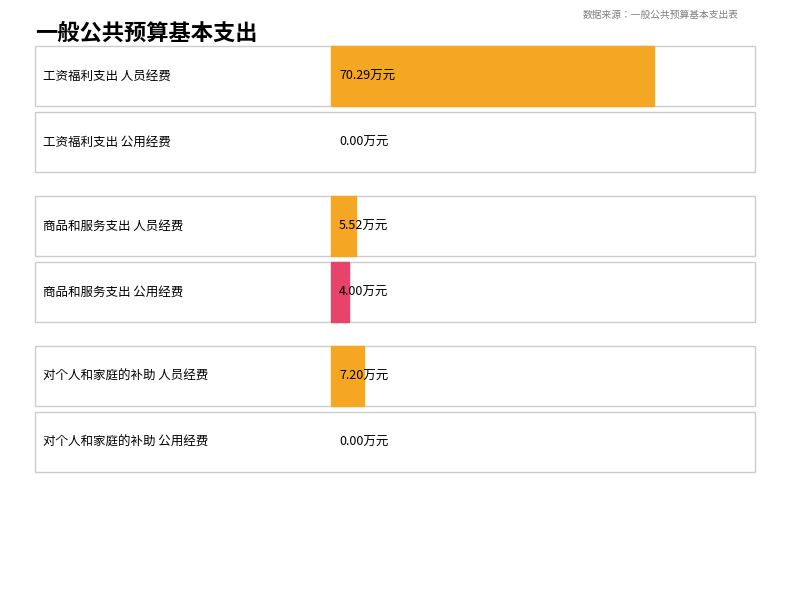

Rank the categories by 公用经费 value from highest to lowest.

商品和服务支出, 工资福利支出, 对个人和家庭的补助